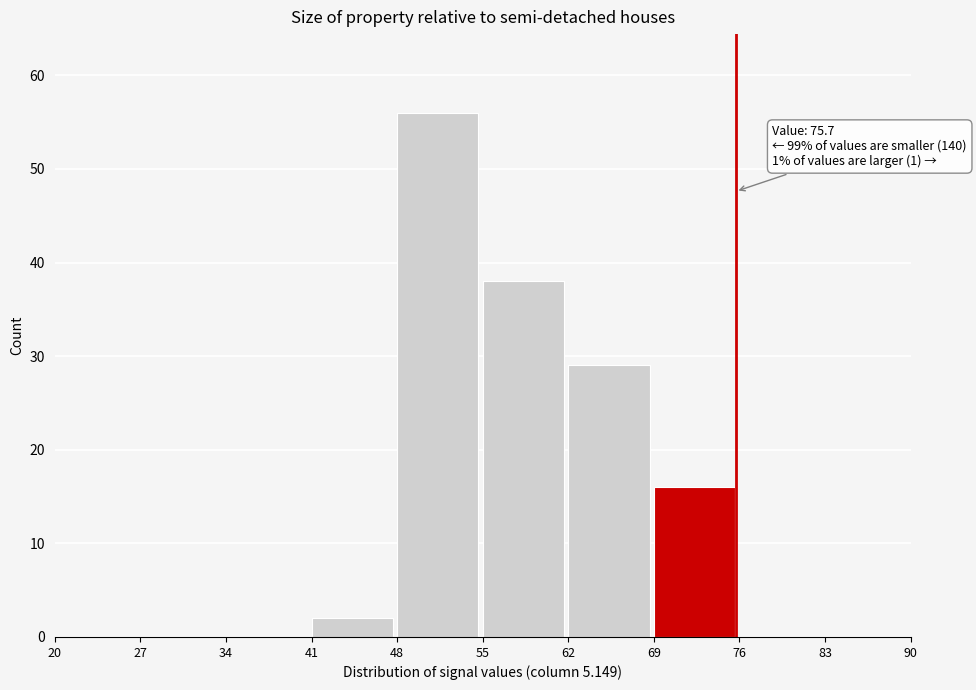

Which range on the x-axis has the tallest bar?

48 to 55